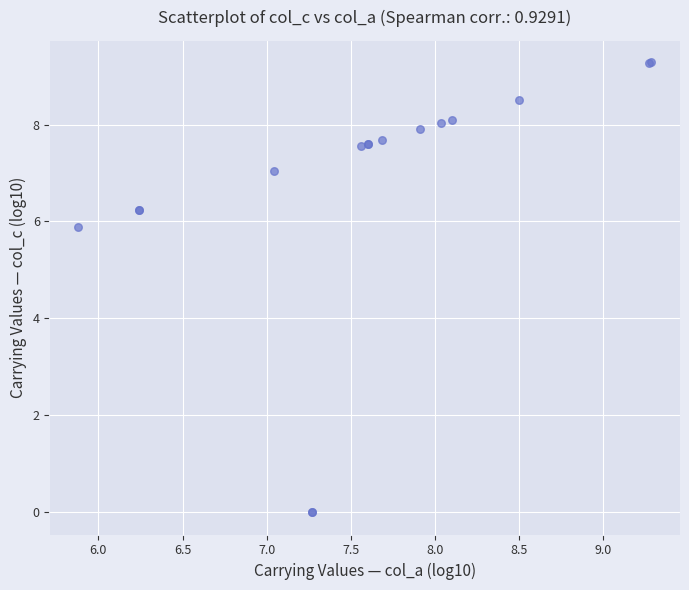

What Y value in the scatter plot is closest to 4?

5.9